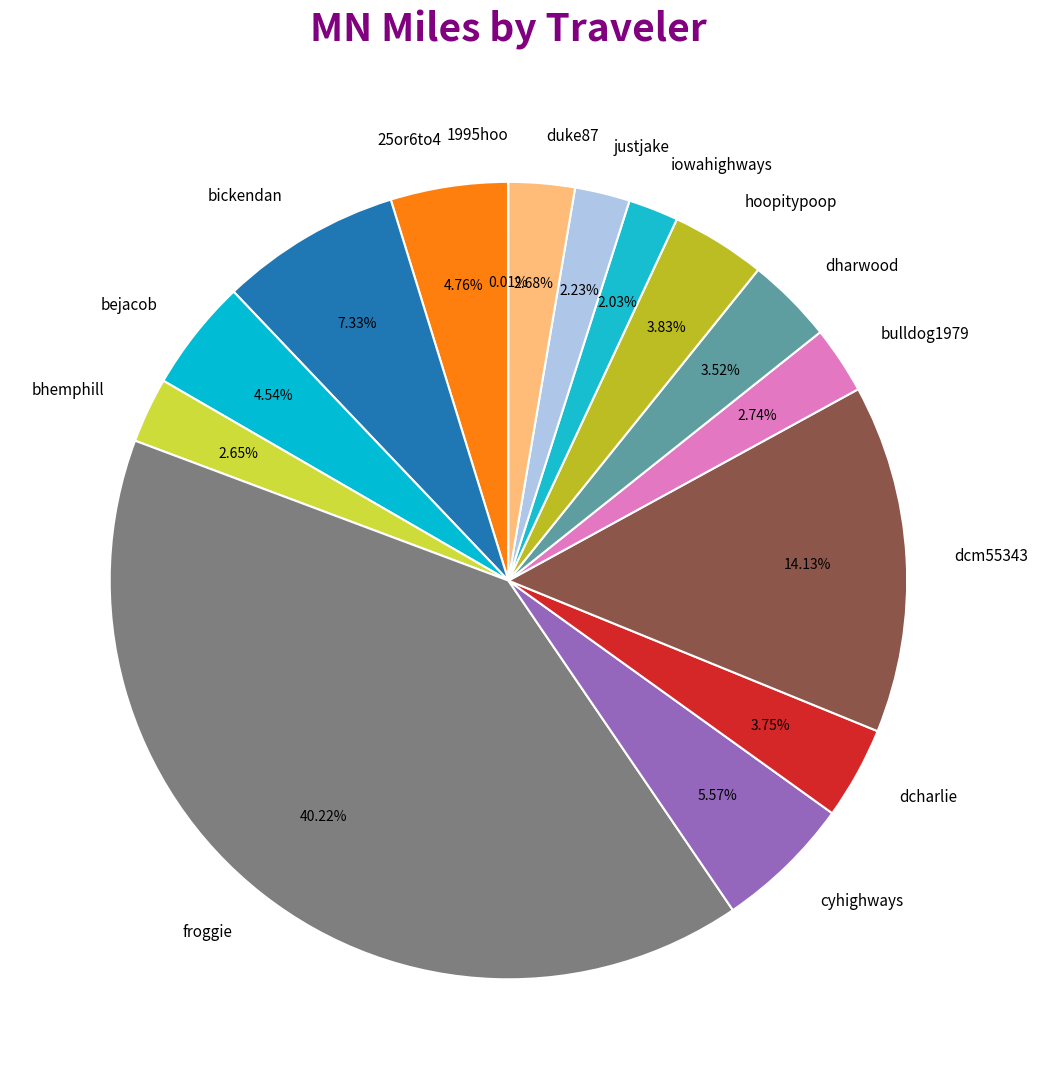

To the nearest percent, what is the difference between the dharwood and 25or6to4 slice percentages?

1%